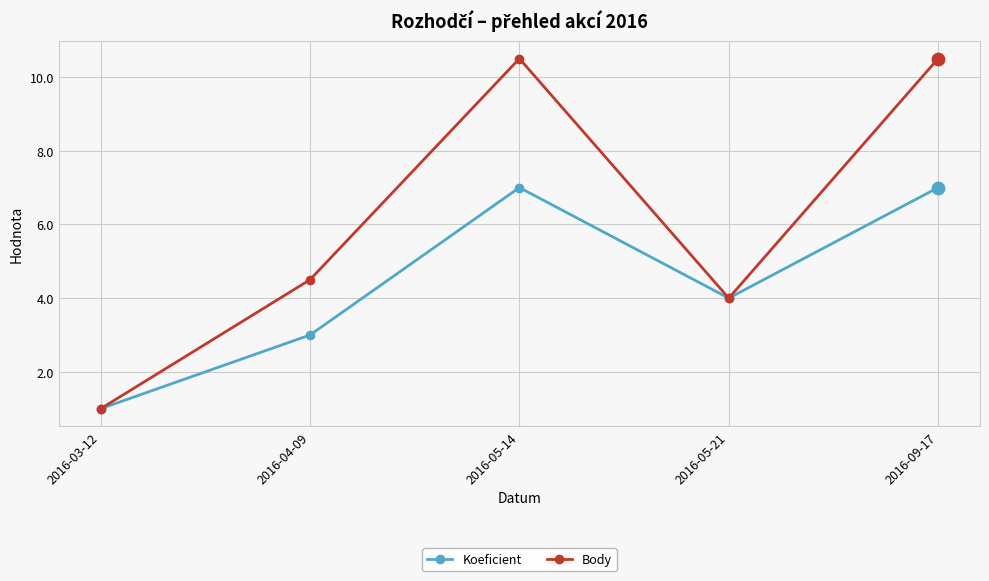

Which series changed the most between 2016-03-12 and 2016-04-09?

Body